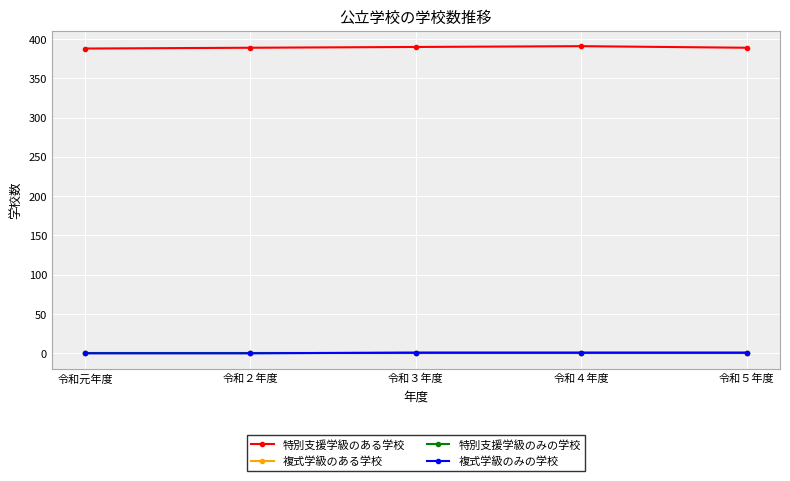

At which label does 特別支援学級のある学校 first exceed 389?

令和３年度